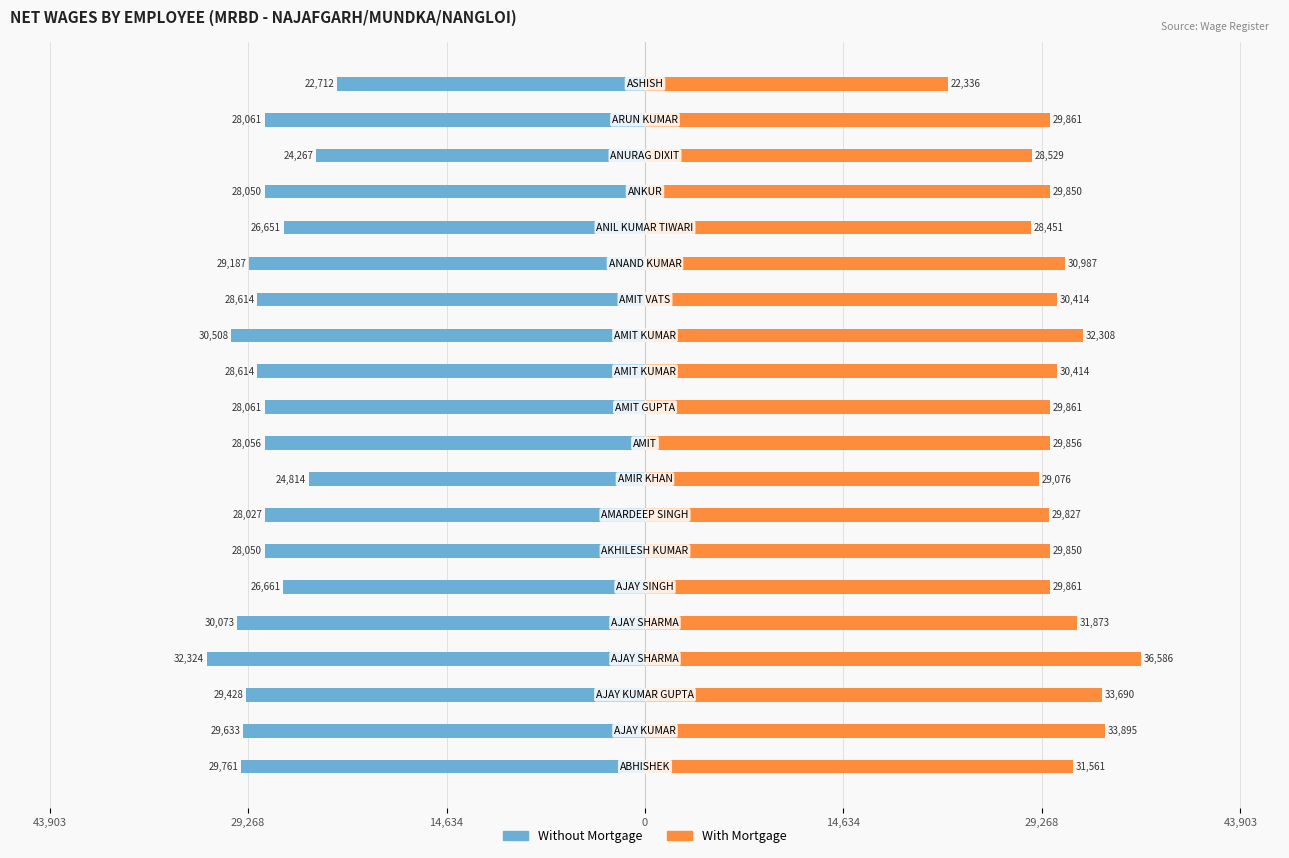

Reading right to left, what are all the values shown in this chart?

Without Mortgage: -22712	-28061	-24267	-28050	-26651	-29187	-28614	-30508	-28614	-28061	-28056	-24814	-28027	-28050	-26661	-30073	-32324	-29428	-29633	-29761
With Mortgage: 22336	29861	28529	29850	28451	30987	30414	32308	30414	29861	29856	29076	29827	29850	29861	31873	36586	33690	33895	31561